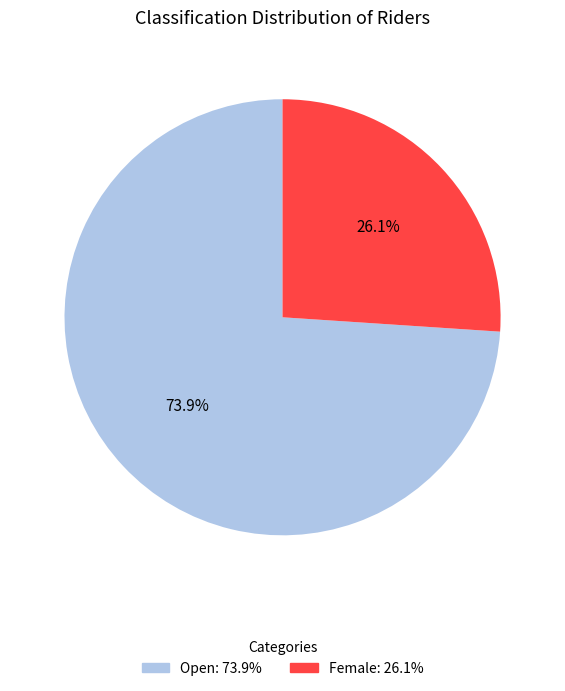

What percentage is NOT represented by Open?

26.1%